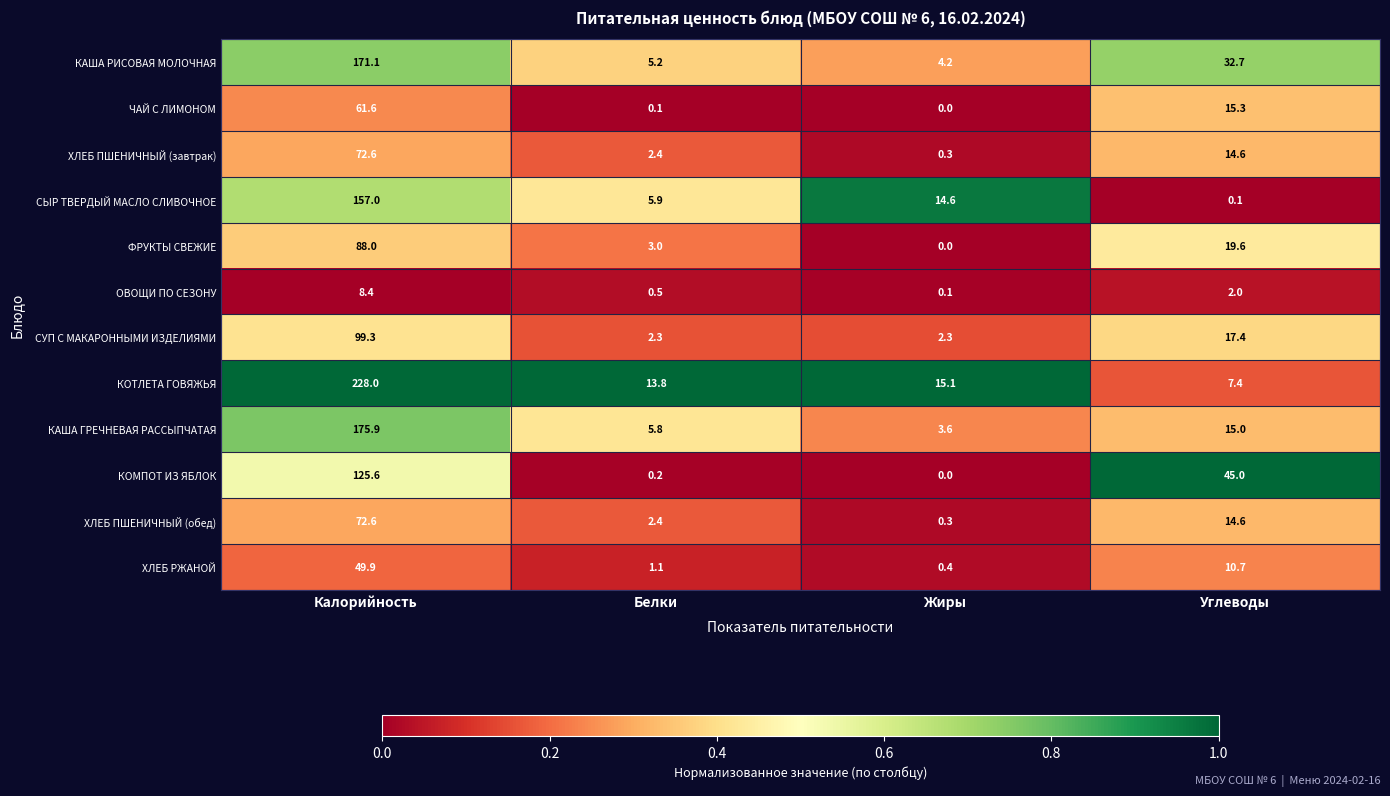

What value does the КАША ГРЕЧНЕВАЯ РАССЫПЧАТАЯ series have at Углеводы?

15.0